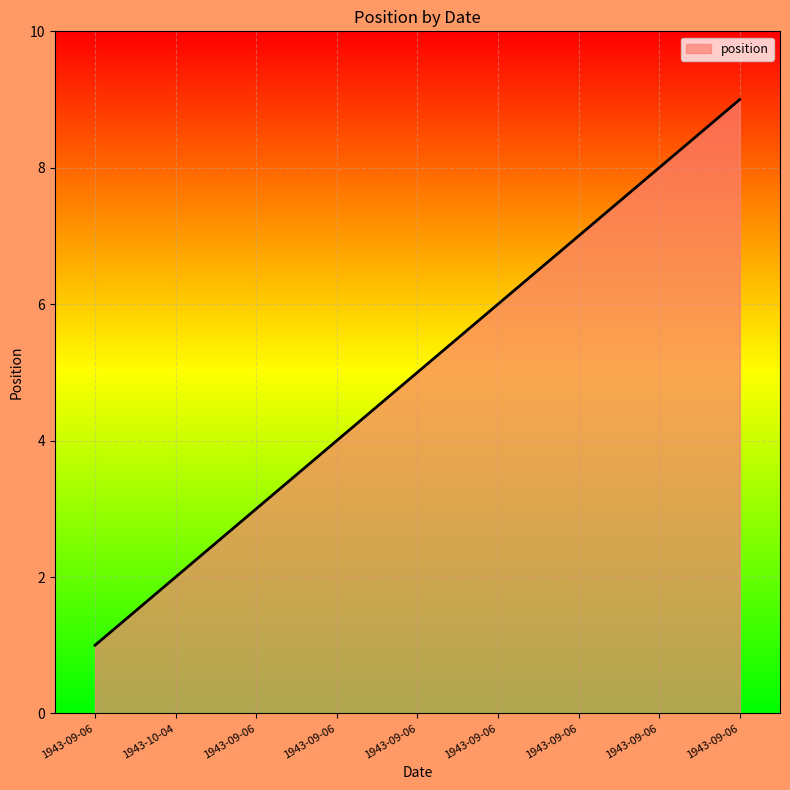

Count the values in the range 3 to 7.

5